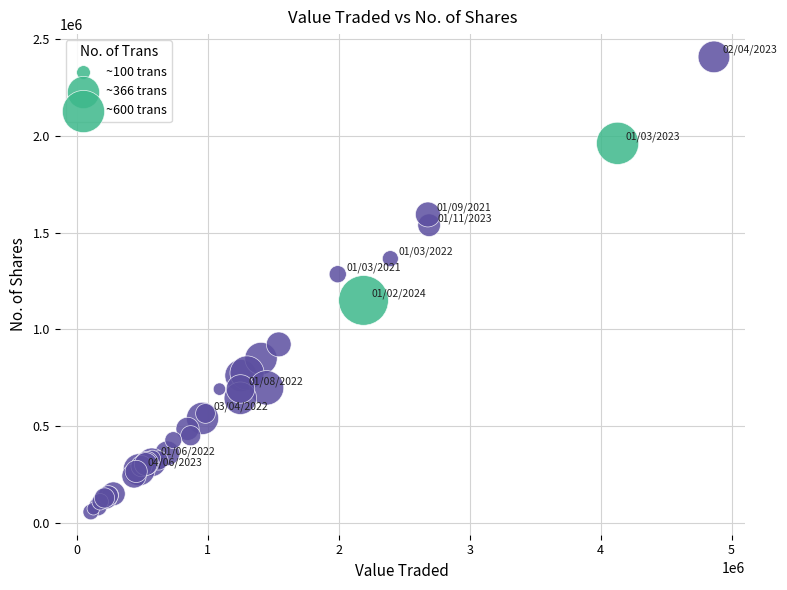

What Y value in the scatter plot is closest to 1231811?

1284488